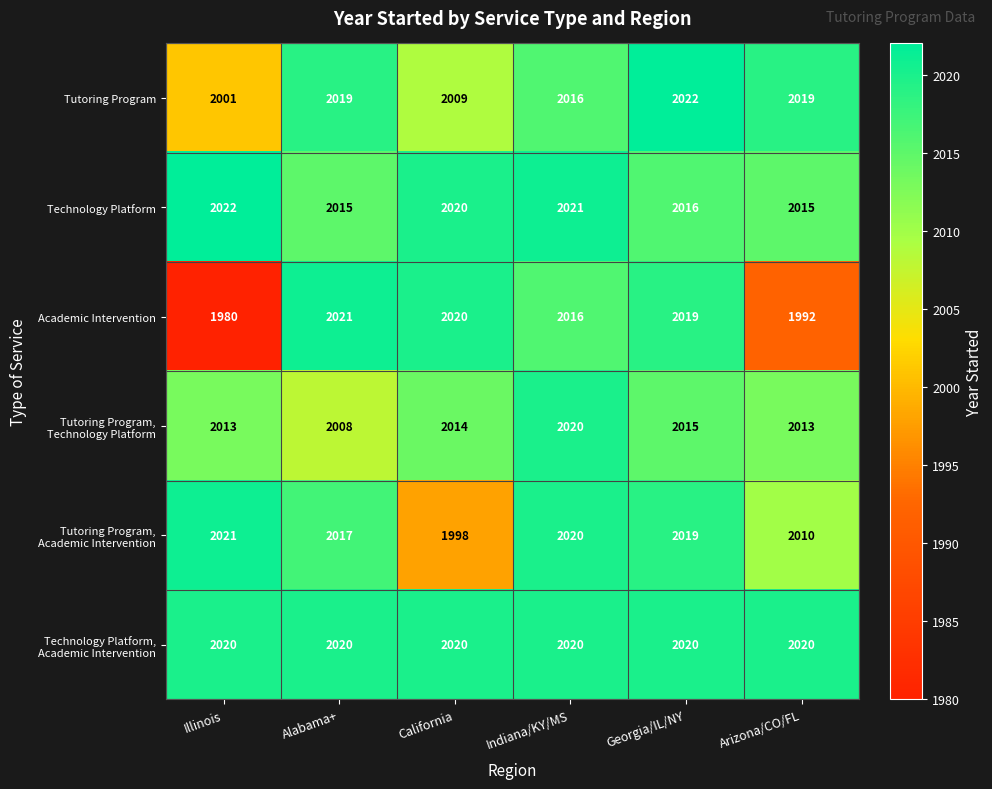

The value of Academic Intervention at California is 3476. True or false?

False